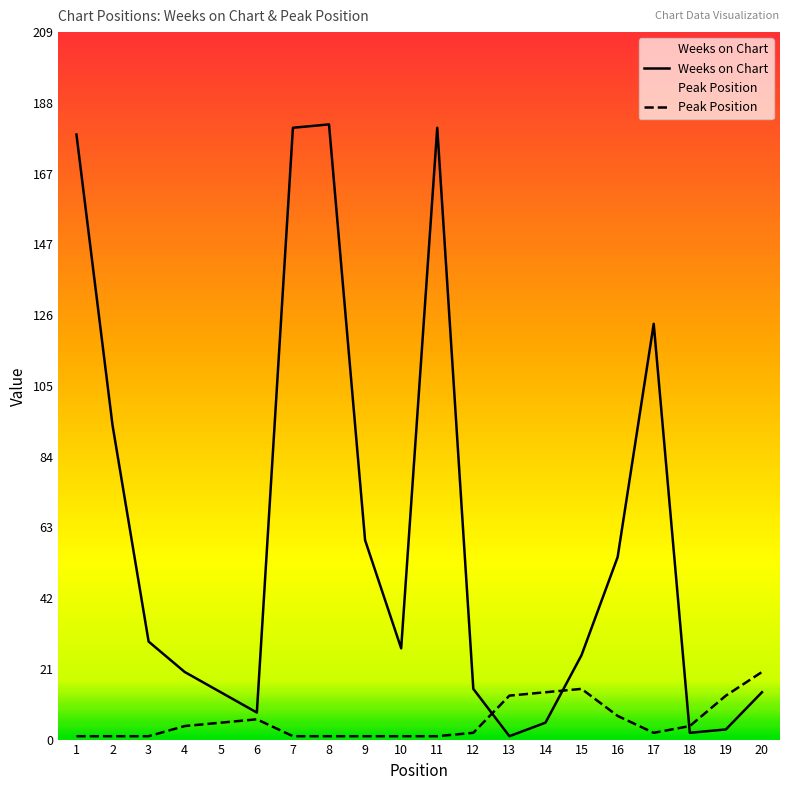

In Peak Position, how many points are higher than both neighbors (excluding endpoints)?

2